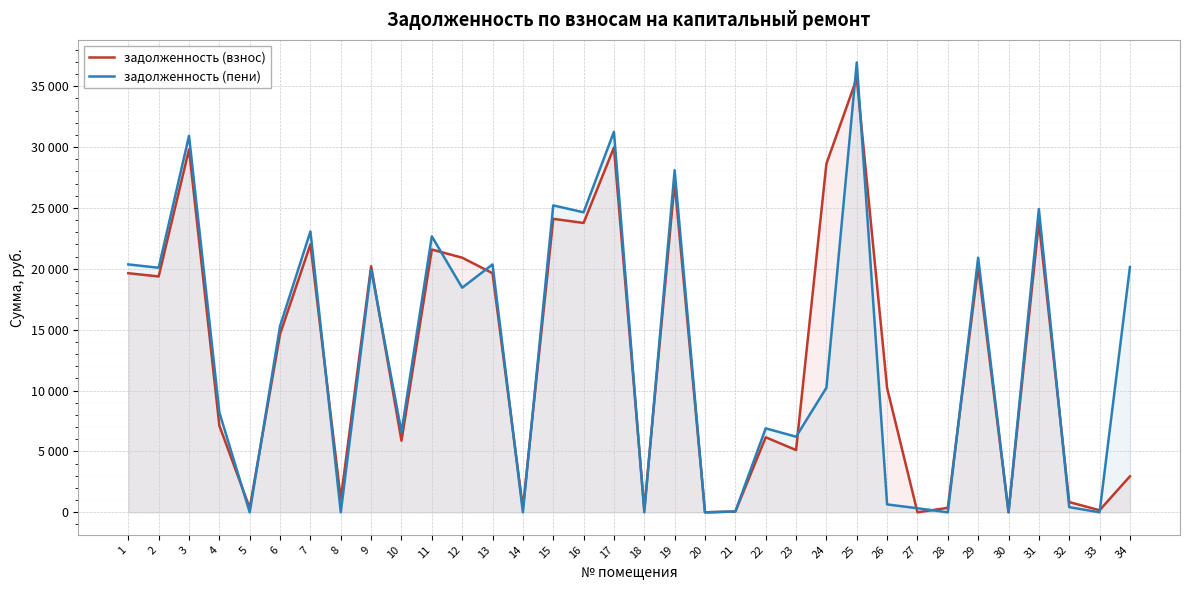

At which category does the chart reach its minimum across all series?

20